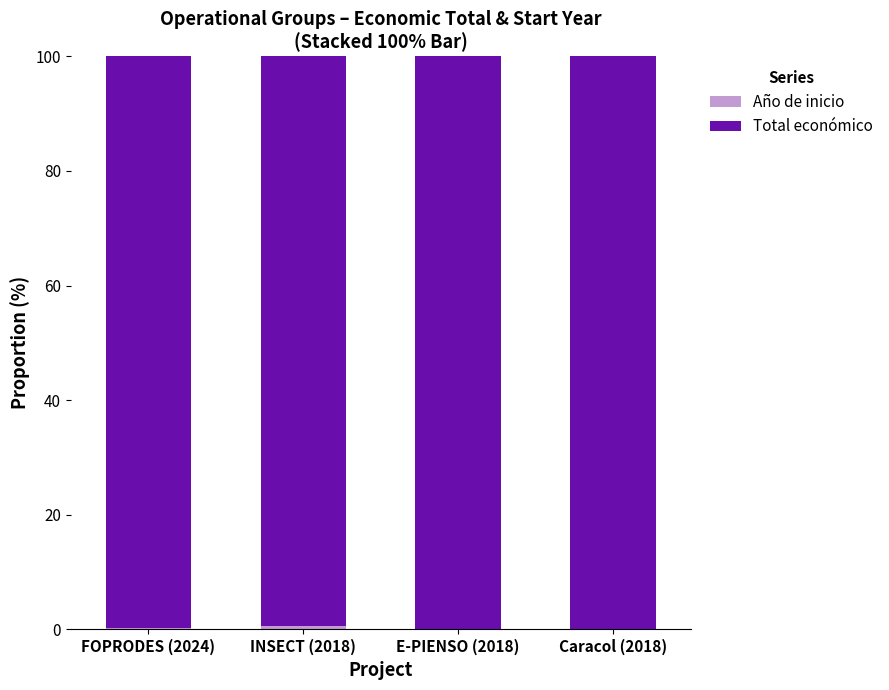

How many data points does each series have?

4